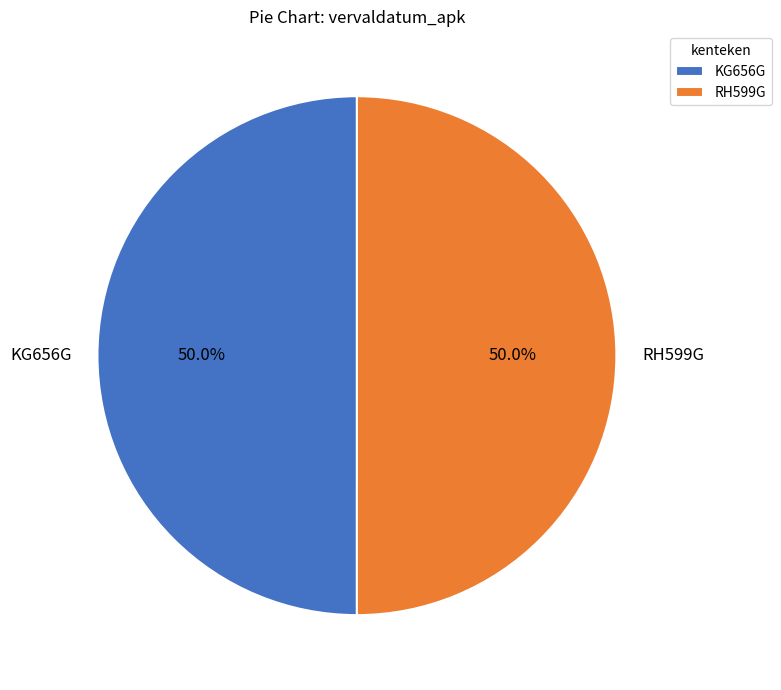

What is the ratio of the value at KG656G to the value at RH599G?

1.0